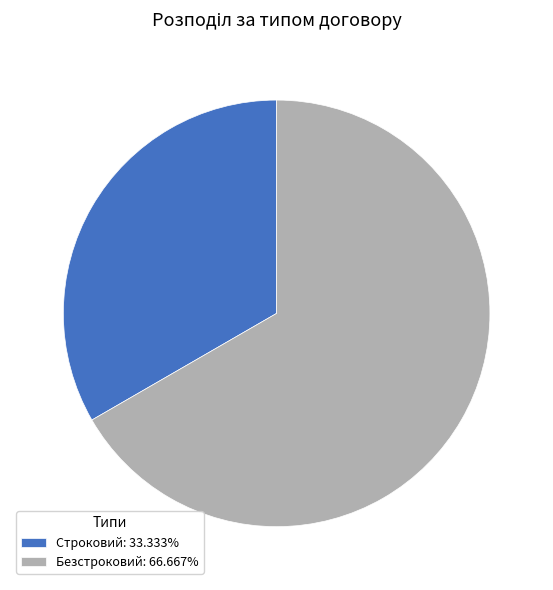

Combined, do Безстроковий: 66.667% and Строковий: 33.333% account for over 50%?

Yes